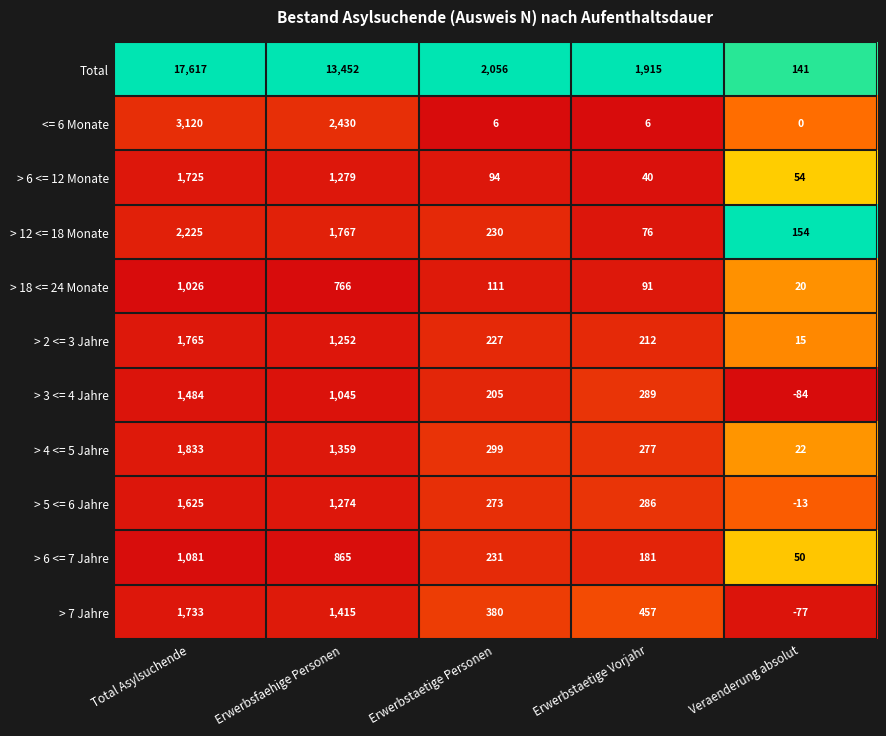

What is the difference between the > 5 <= 6 Jahre values at Total Asylsuchende and Erwerbstaetige Vorjahr?

1339